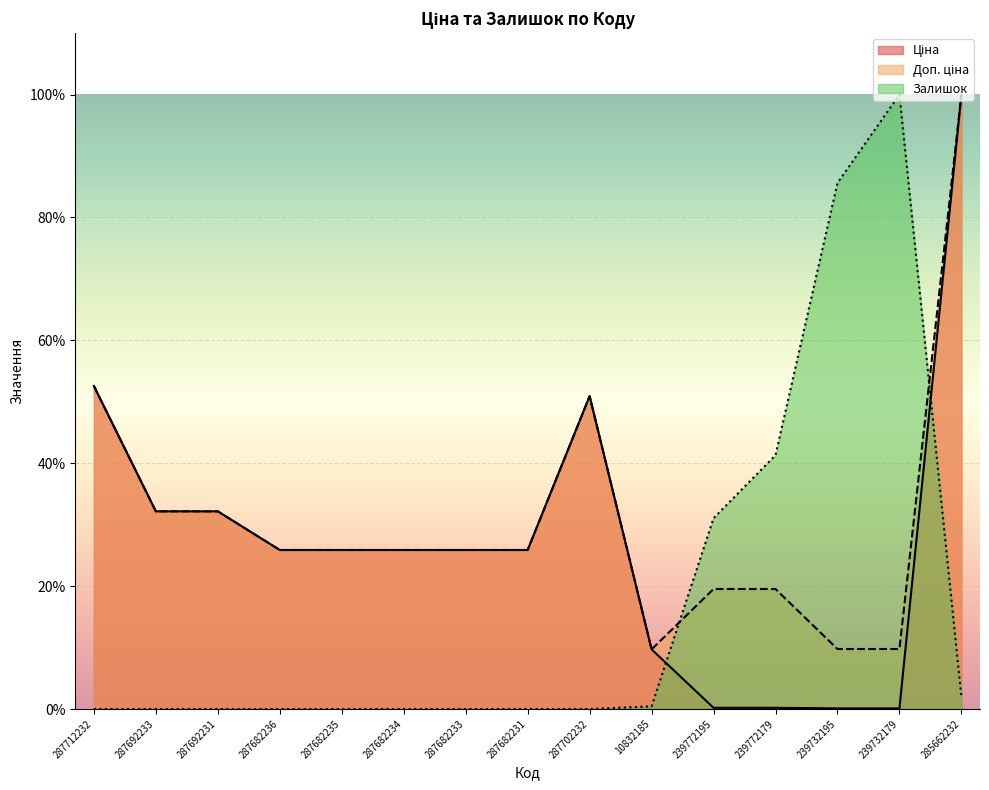

List the series in order of their peak value, lowest first.

Ціна, Доп. ціна, Залишок